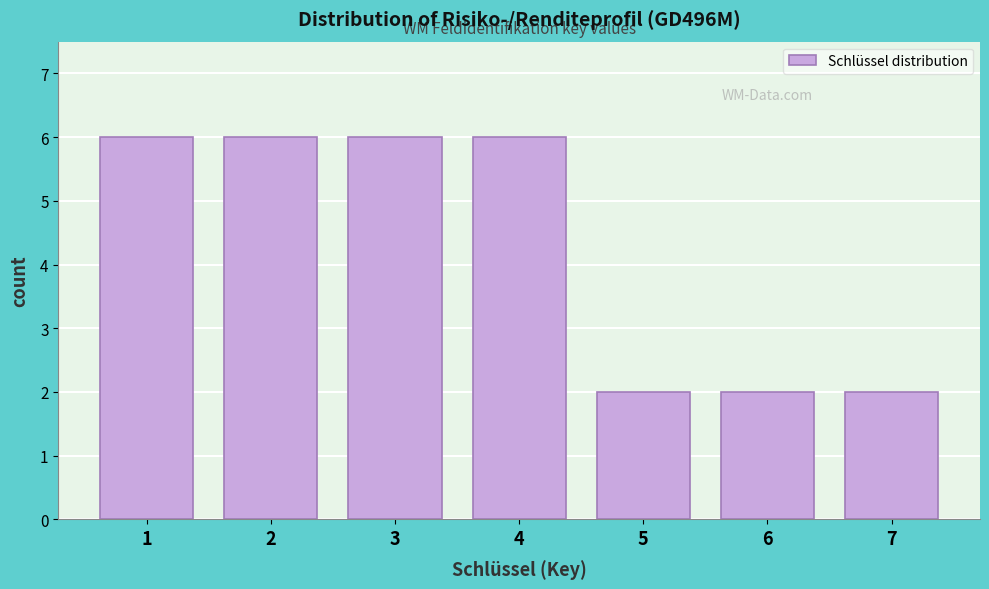

Reading left to right, extract all data points from this chart.

6	6	6	6	2	2	2